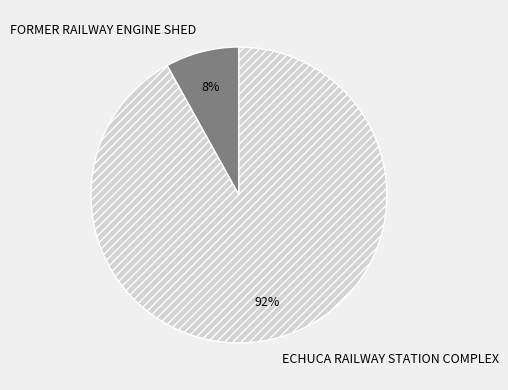

Does any single category account for the majority?

Yes